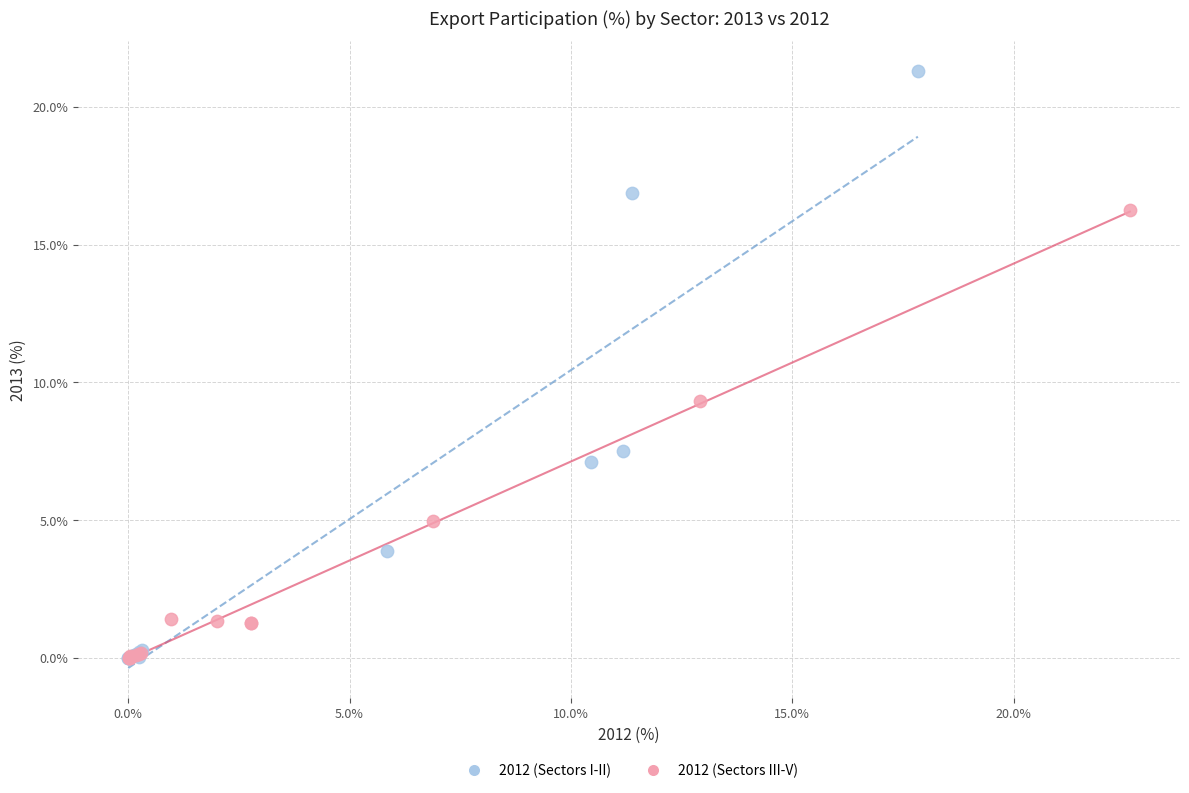

Which series contains the highest Y value?

2012 (Sectors I-II)